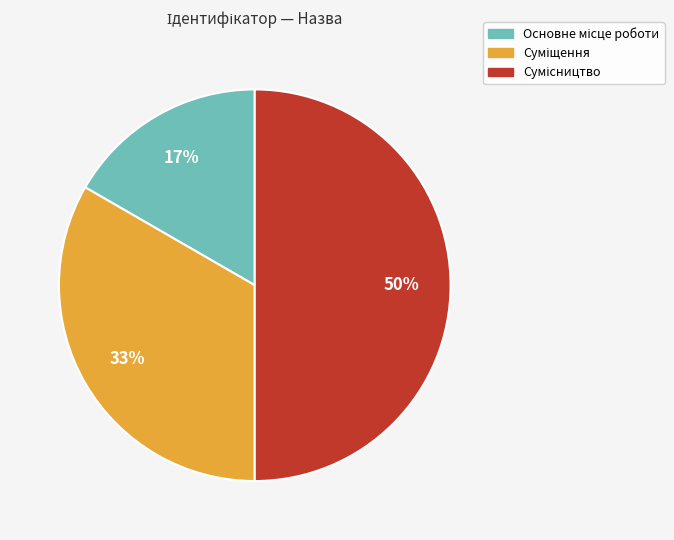

To the nearest percent, what is the average slice percentage?

33%